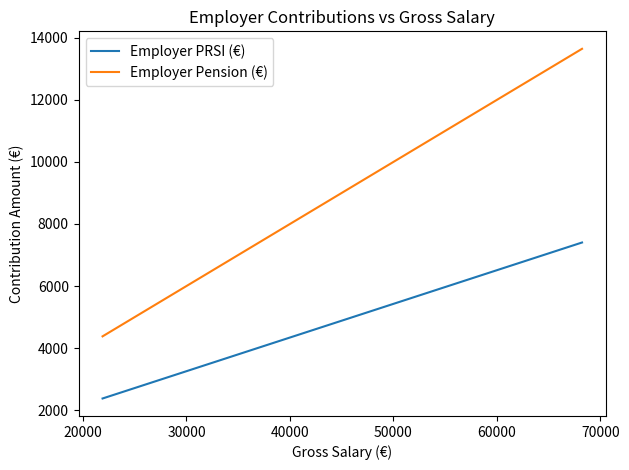

What is the difference between the maximum and minimum values in the Employer Pension (€) series?

9267.8